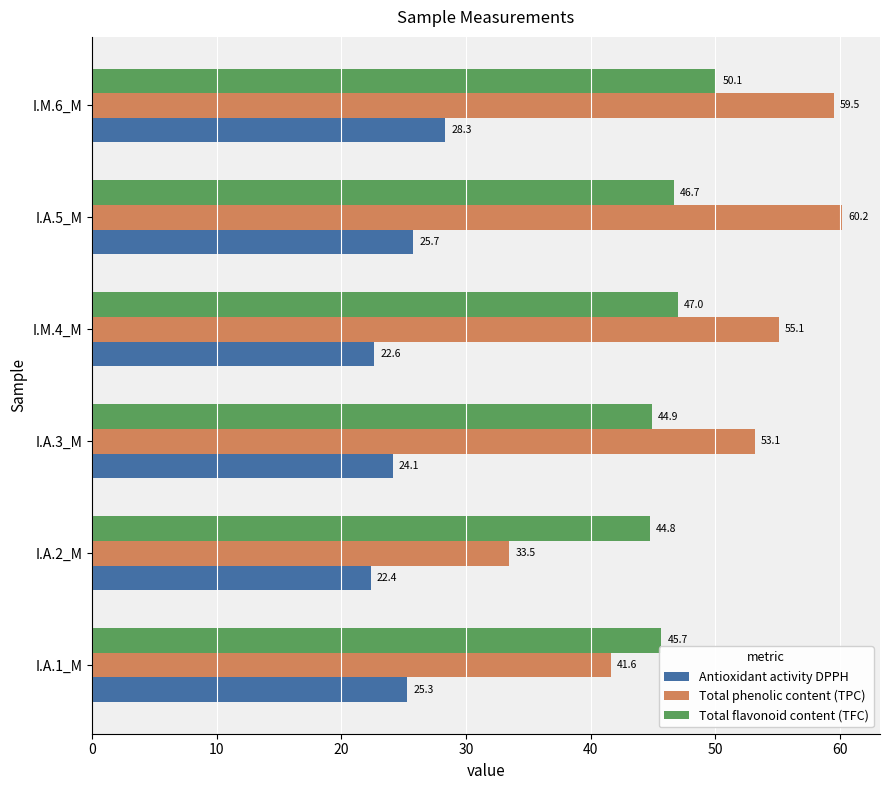

True or false: Total flavonoid content (TFC) has a value of 45.7 at I.A.1_M.

True